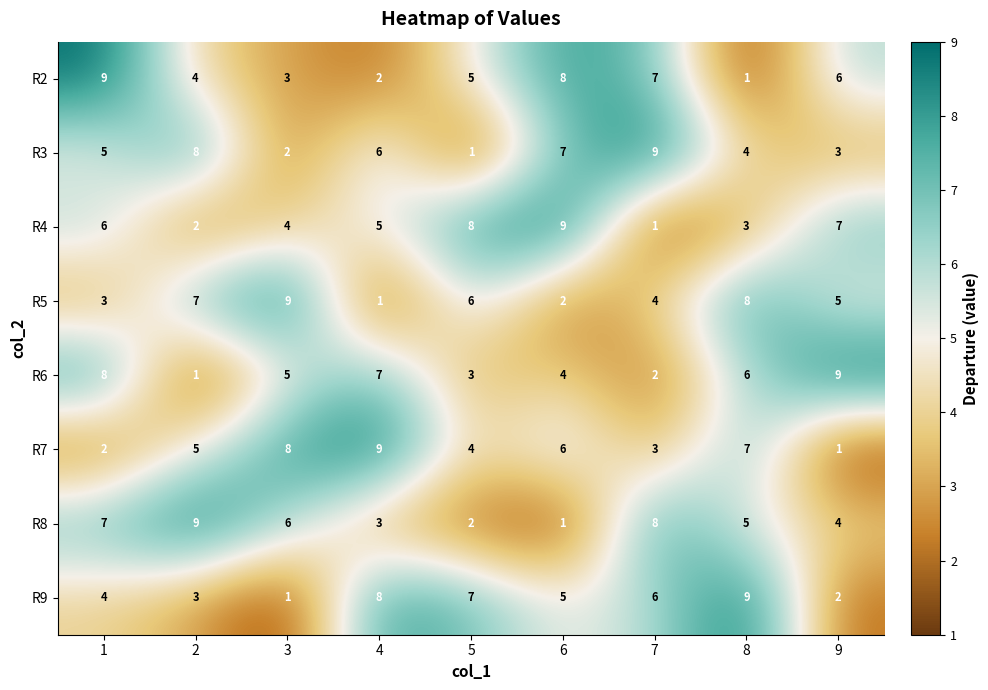

What value does the R5 series have at 9?

5